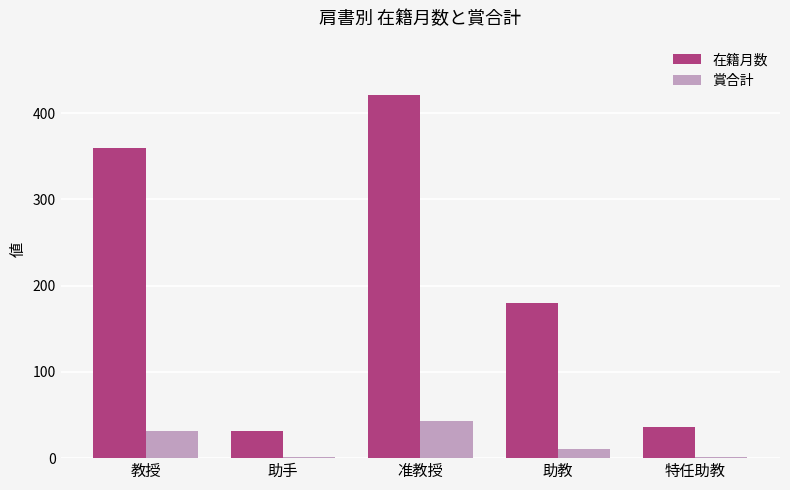

What is the sum of the 賞合計 values at 助教 and 教授?

42